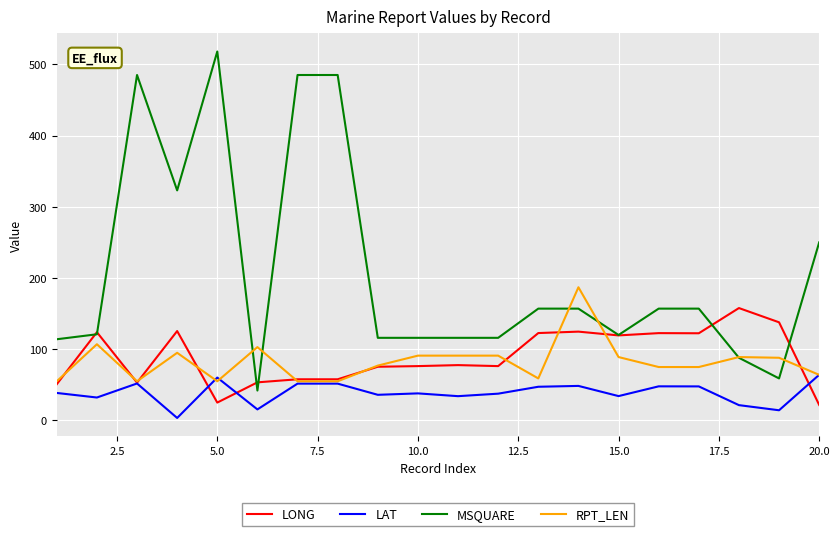

Which series has the largest total across all categories?

MSQUARE